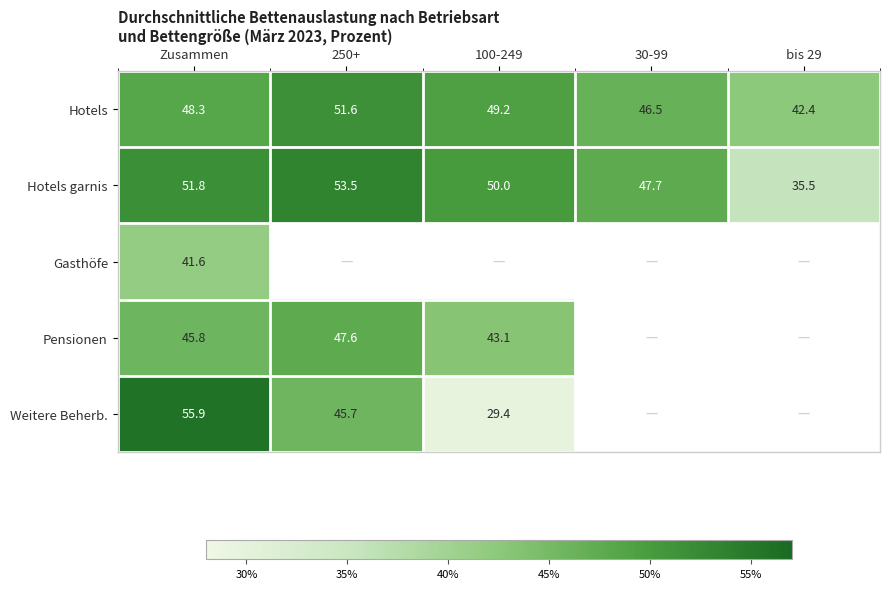

True or false: Gasthöfe has a value of 15.7 at Zusammen.

False